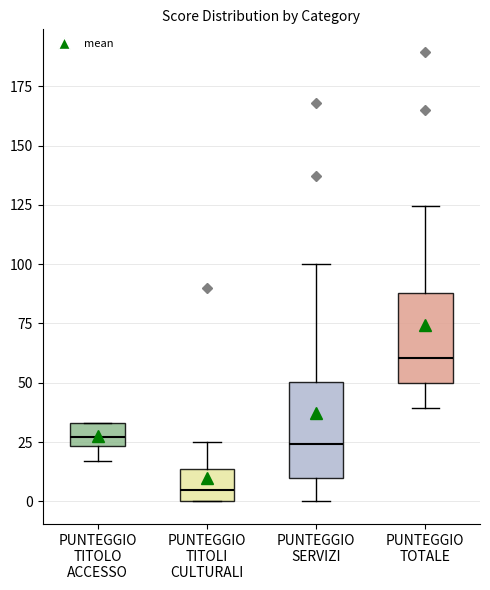

Reading left to right, read every box against the y-axis: the position of its median line, the range the box covers, and the ends of its whiskers. The values are not printed on the chart, so give them approximately, as read against the axis.

PUNTEGGIO TITOLO ACCESSO: median 25 (inside the box), box 25 to 35, whiskers 15 to 35
PUNTEGGIO TITOLI CULTURALI: median 5, box 0 to 15, whiskers 0 to 25
PUNTEGGIO SERVIZI: median 25, box 10 to 50, whiskers 0 to 100
PUNTEGGIO TOTALE: median 60, box 50 to 90, whiskers 40 to 125